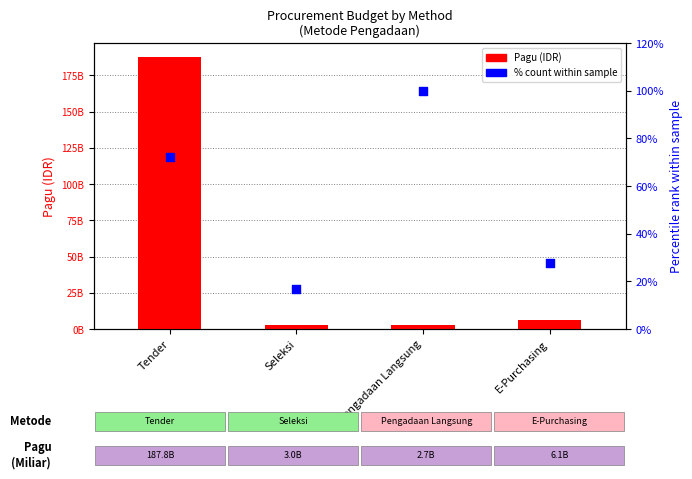

At which category is the sum across all series the highest?

Tender